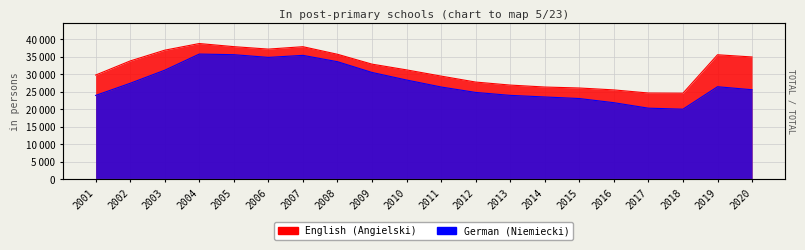

True or false: German and English cross at least once.

False